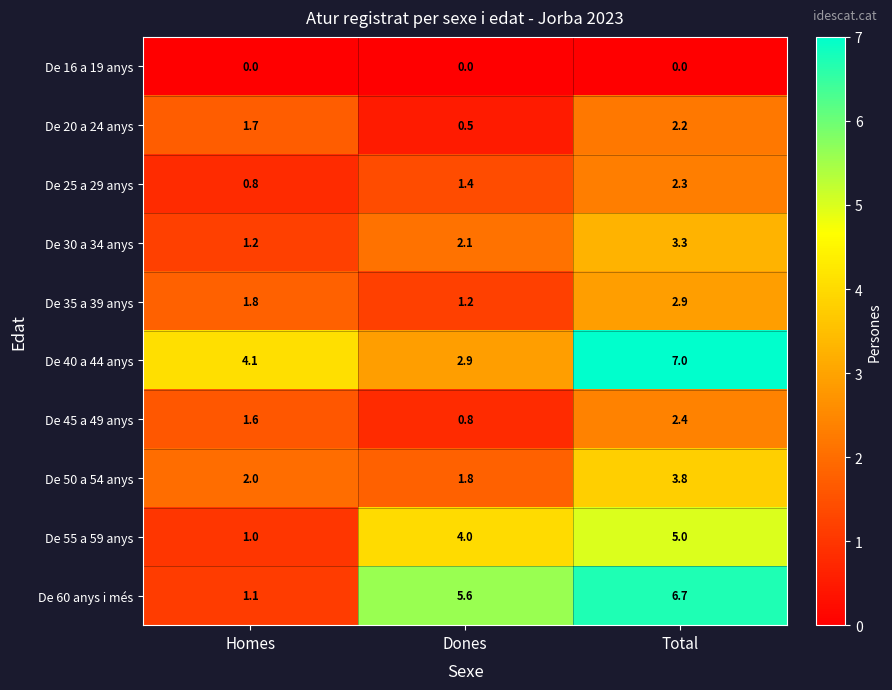

The value of De 35 a 39 anys at Homes is 1.8. True or false?

True